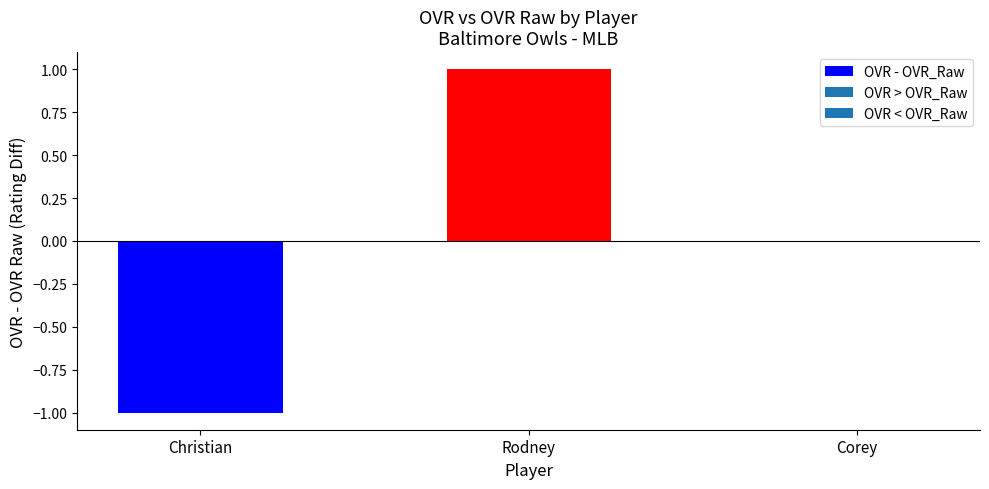

What is the change in value from Christian to Corey?

+1